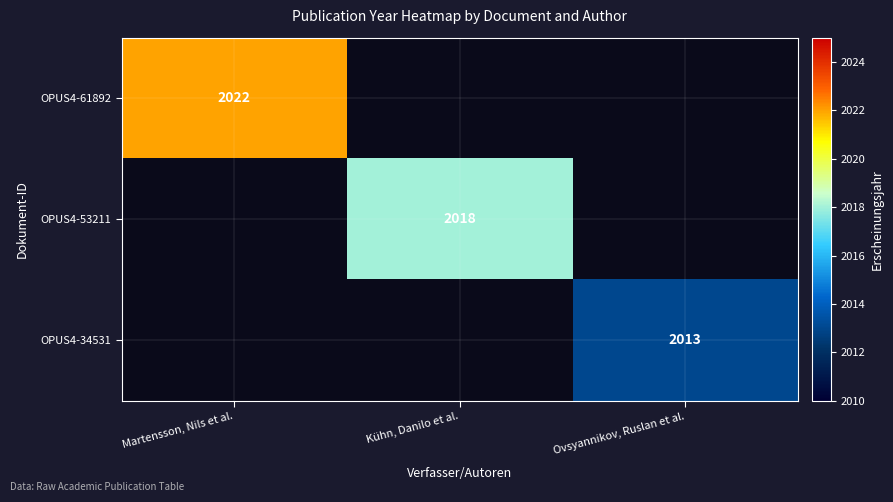

List the series in order of their peak value, highest first.

OPUS4-61892, OPUS4-53211, OPUS4-34531